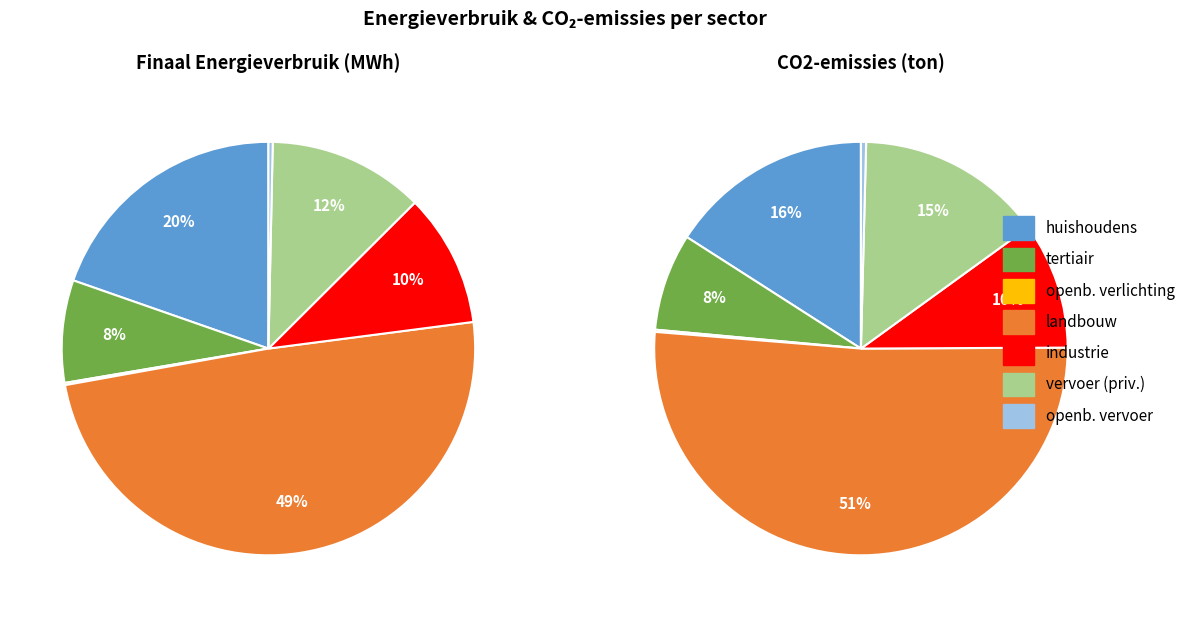

Which has a higher value, openbare verlichting or huishoudens?

huishoudens